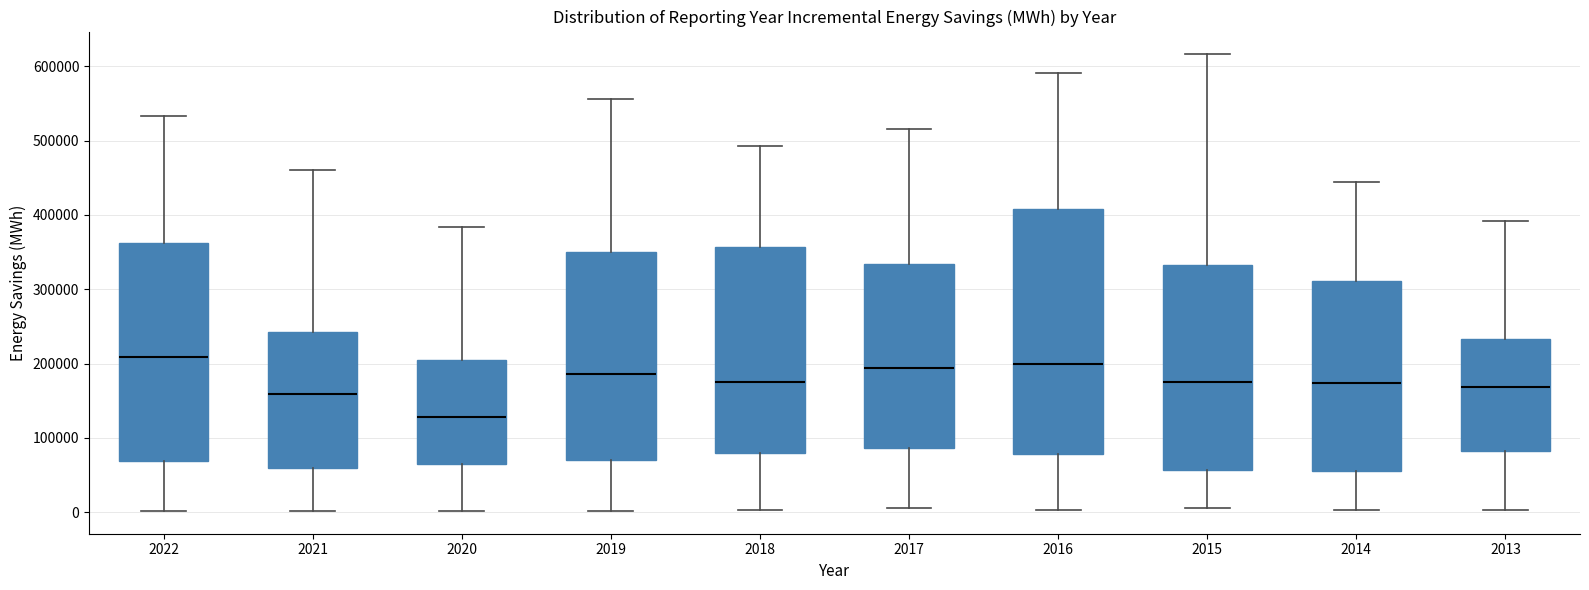

Comparing the boxes themselves (not the whiskers), which one is the tallest?

2016